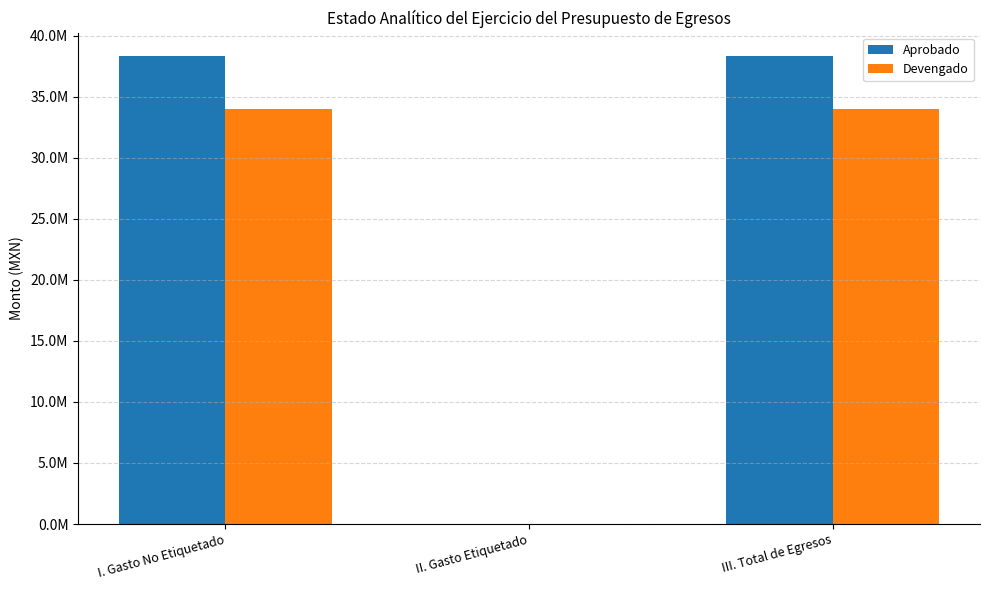

Where does the Devengado series first go above 34004767?

I. Gasto No Etiquetado